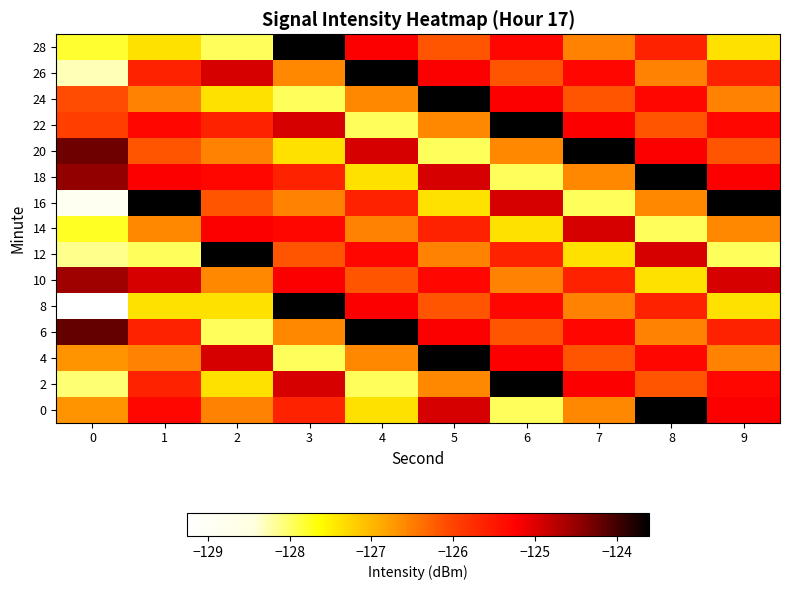

Reading left to right, extract all data points from this chart.

0: 0=-126.7	1=-125.3	2=-126.6	3=-125.6	4=-127.4	5=-124.9	6=-128.0	7=-126.6	8=-123.6	9=-125.2
2: 0=-128.1	1=-125.6	2=-127.4	3=-124.9	4=-128.0	5=-126.6	6=-123.6	7=-125.2	8=-126.1	9=-125.3
4: 0=-126.7	1=-126.6	2=-124.9	3=-128.0	4=-126.6	5=-123.6	6=-125.2	7=-126.1	8=-125.3	9=-126.6
6: 0=-124.2	1=-125.6	2=-128.0	3=-126.6	4=-123.6	5=-125.2	6=-126.1	7=-125.3	8=-126.6	9=-125.6
8: 0=-129.3	1=-127.4	2=-127.4	3=-123.6	4=-125.2	5=-126.1	6=-125.3	7=-126.6	8=-125.6	9=-127.4
10: 0=-124.6	1=-124.9	2=-126.6	3=-125.2	4=-126.1	5=-125.3	6=-126.6	7=-125.6	8=-127.4	9=-124.9
12: 0=-128.1	1=-128.0	2=-123.6	3=-126.1	4=-125.3	5=-126.6	6=-125.6	7=-127.4	8=-124.9	9=-128.0
14: 0=-127.8	1=-126.6	2=-125.2	3=-125.3	4=-126.6	5=-125.6	6=-127.4	7=-124.9	8=-128.0	9=-126.6
16: 0=-128.9	1=-123.6	2=-126.1	3=-126.6	4=-125.6	5=-127.4	6=-124.9	7=-128.0	8=-126.6	9=-123.6
18: 0=-124.5	1=-125.2	2=-125.3	3=-125.6	4=-127.4	5=-124.9	6=-128.0	7=-126.6	8=-123.6	9=-125.2
20: 0=-124.3	1=-126.1	2=-126.6	3=-127.4	4=-124.9	5=-128.0	6=-126.6	7=-123.6	8=-125.2	9=-126.1
22: 0=-126.0	1=-125.3	2=-125.6	3=-124.9	4=-128.0	5=-126.6	6=-123.6	7=-125.2	8=-126.1	9=-125.3
24: 0=-126.1	1=-126.6	2=-127.4	3=-128.0	4=-126.6	5=-123.6	6=-125.2	7=-126.1	8=-125.3	9=-126.6
26: 0=-128.3	1=-125.6	2=-124.9	3=-126.6	4=-123.6	5=-125.2	6=-126.1	7=-125.3	8=-126.6	9=-125.6
28: 0=-127.8	1=-127.4	2=-128.0	3=-123.6	4=-125.2	5=-126.1	6=-125.3	7=-126.6	8=-125.6	9=-127.4